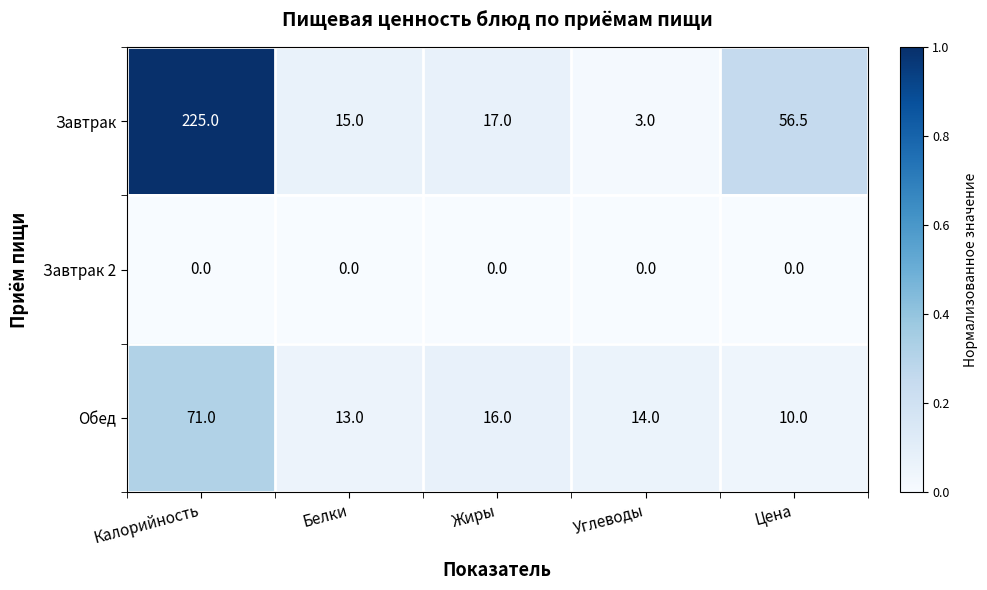

Rank the series by their maximum value, from lowest to highest.

Завтрак 2, Обед, Завтрак